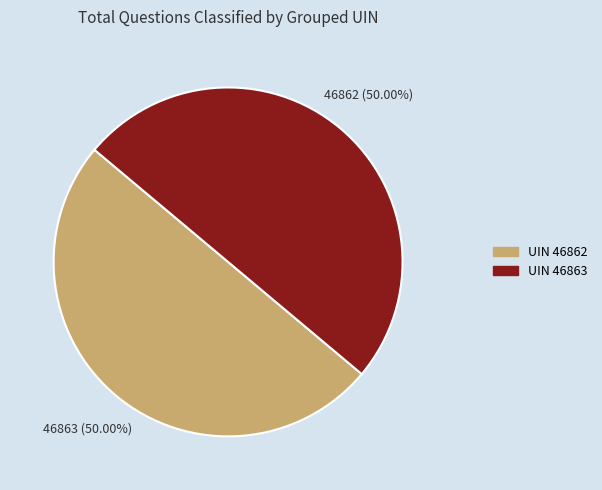

Approximately how many times larger is the value at UIN 46862 compared to UIN 46863?

1.0